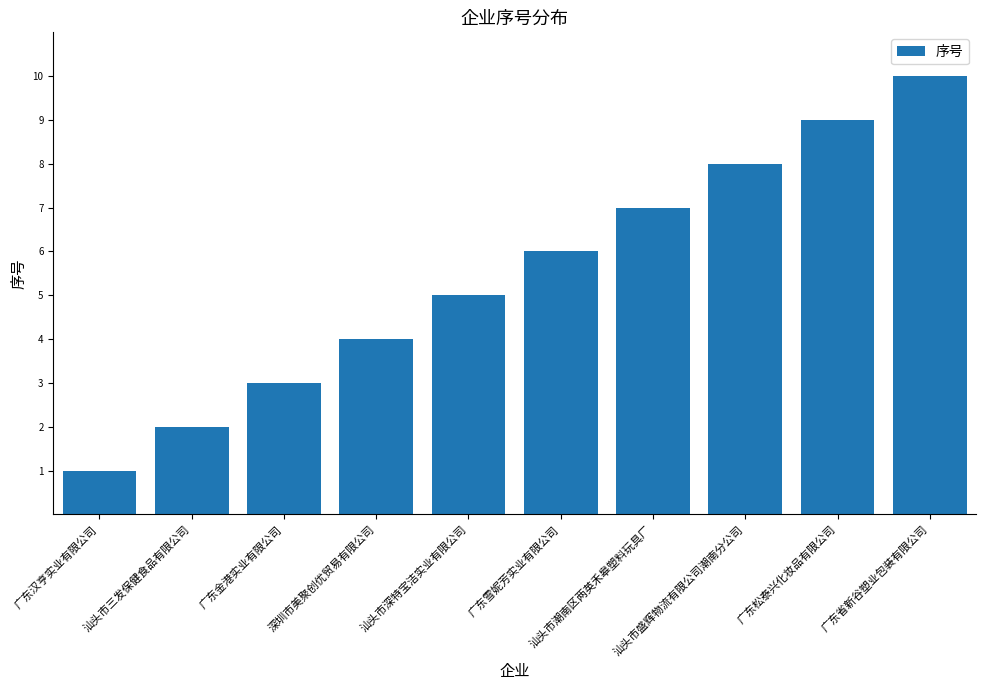

What is the maximum value shown in the chart?

10